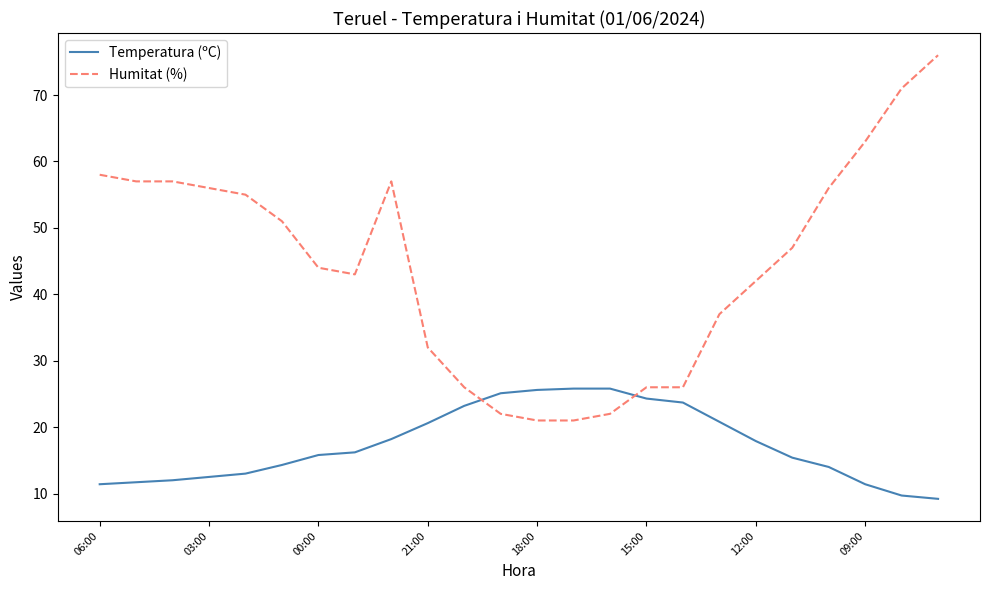

How many series are shown in this chart?

2